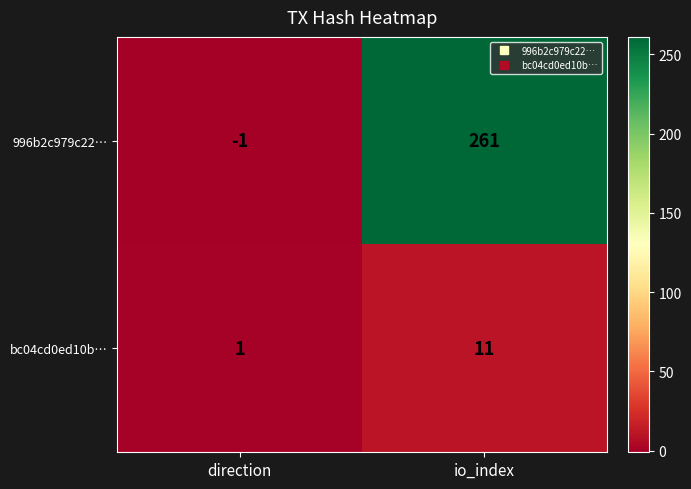

True or false: 996b2c979c22… has a value of -1 at direction.

True